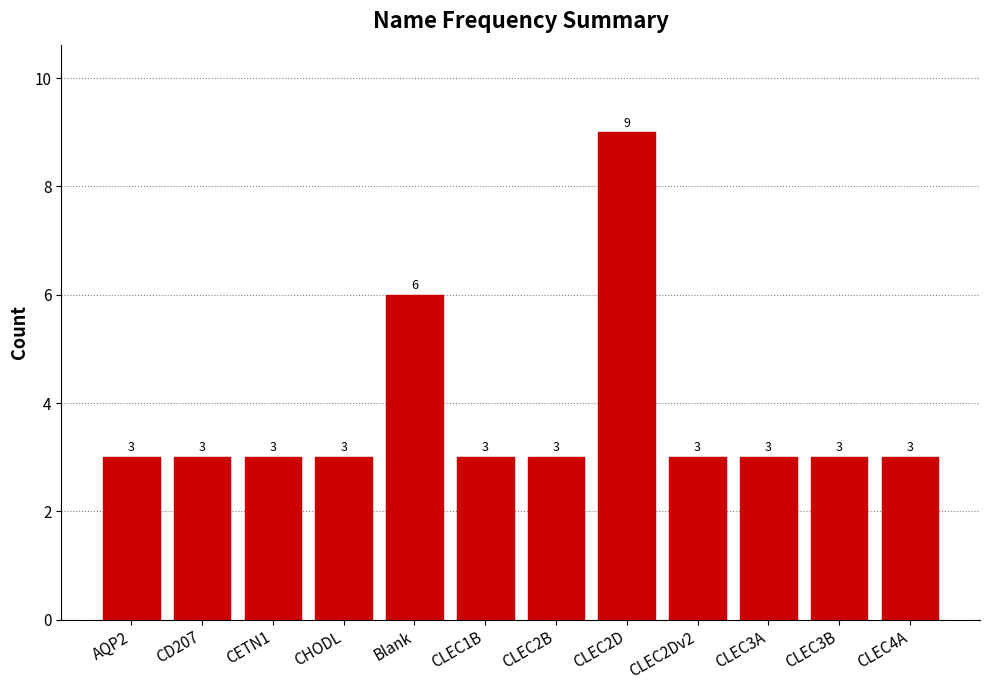

What is the greatest value displayed?

9